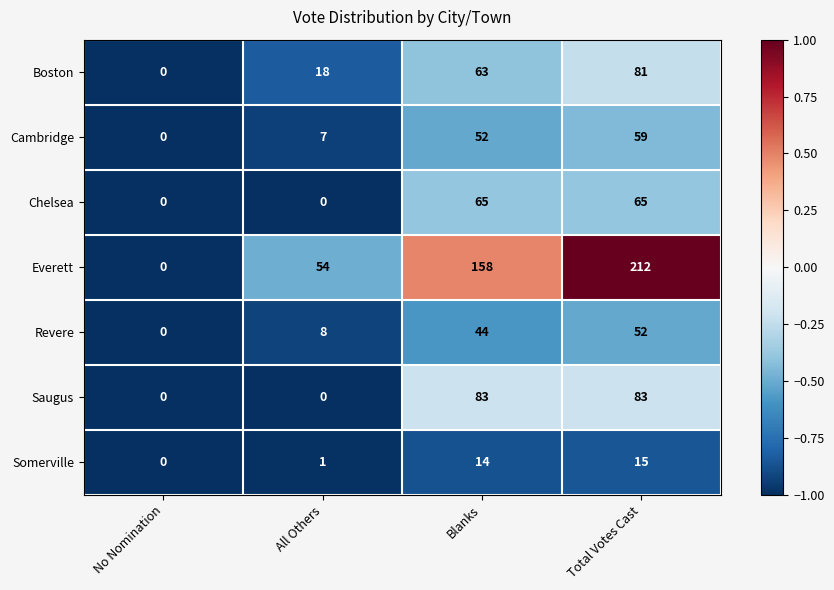

Which series has the largest total across all categories?

Everett